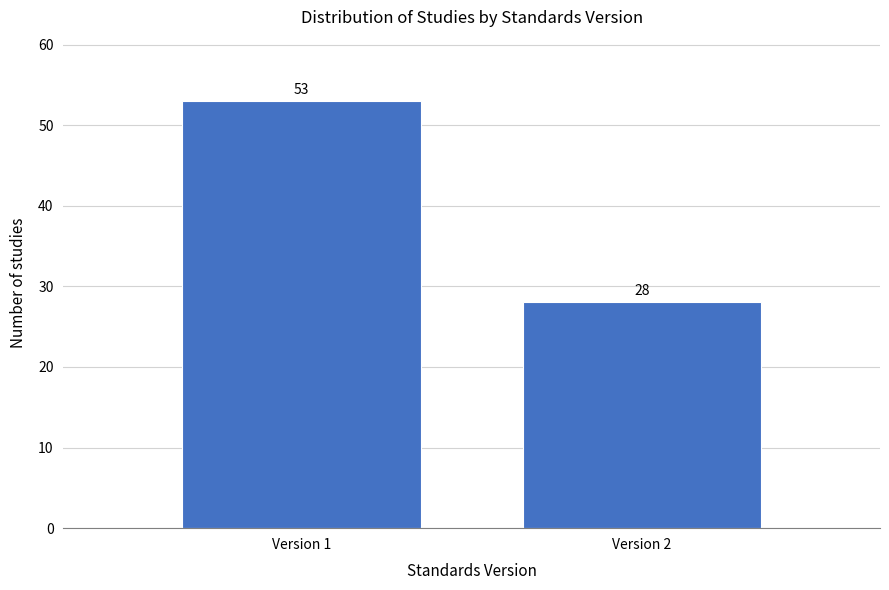

Reading left to right, extract all data points from this chart.

Version 1=53	Version 2=28